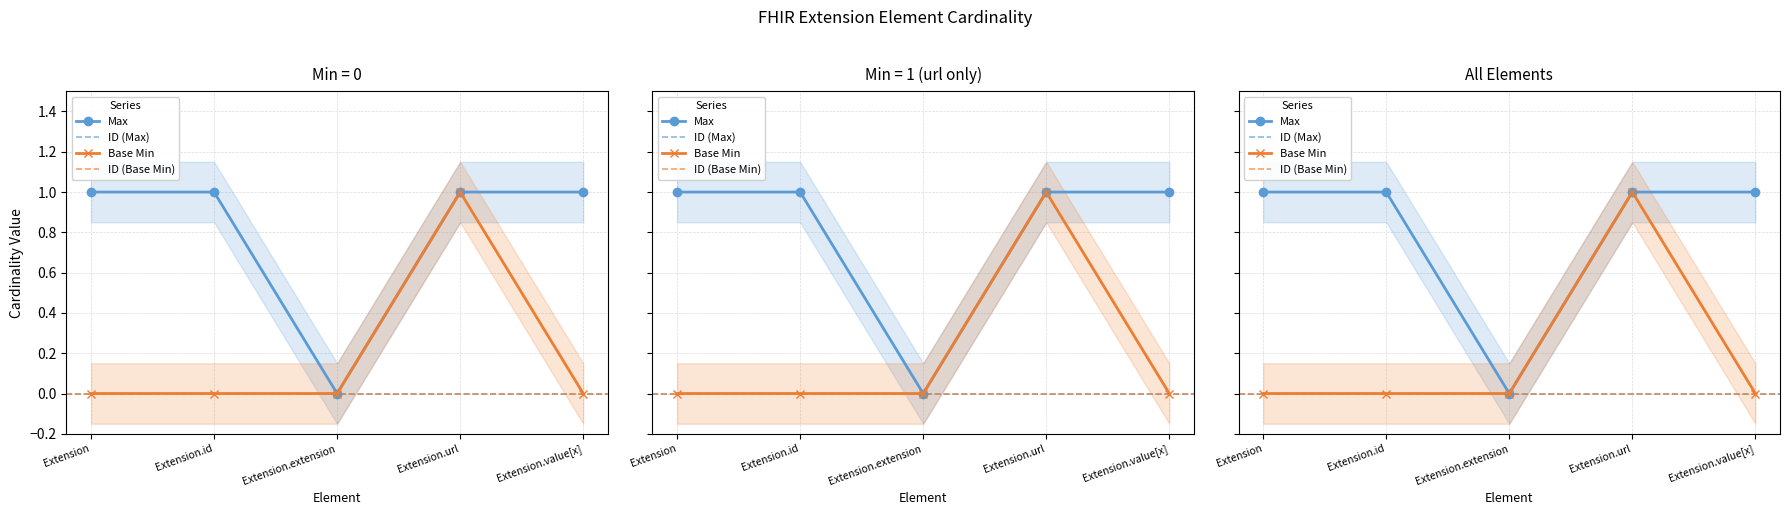

Reading left to right, transcribe all the data shown in this chart.

Max: Extension=1	Extension.id=1	Extension.extension=0	Extension.url=1	Extension.value[x]=1
Base Min: Extension=0	Extension.id=0	Extension.extension=0	Extension.url=1	Extension.value[x]=0